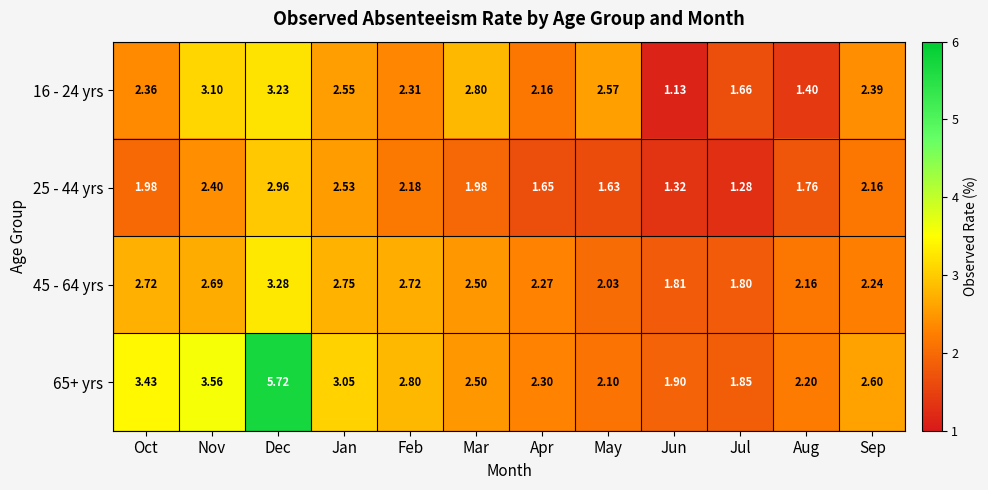

At which label does 65+ yrs reach its minimum?

Jul